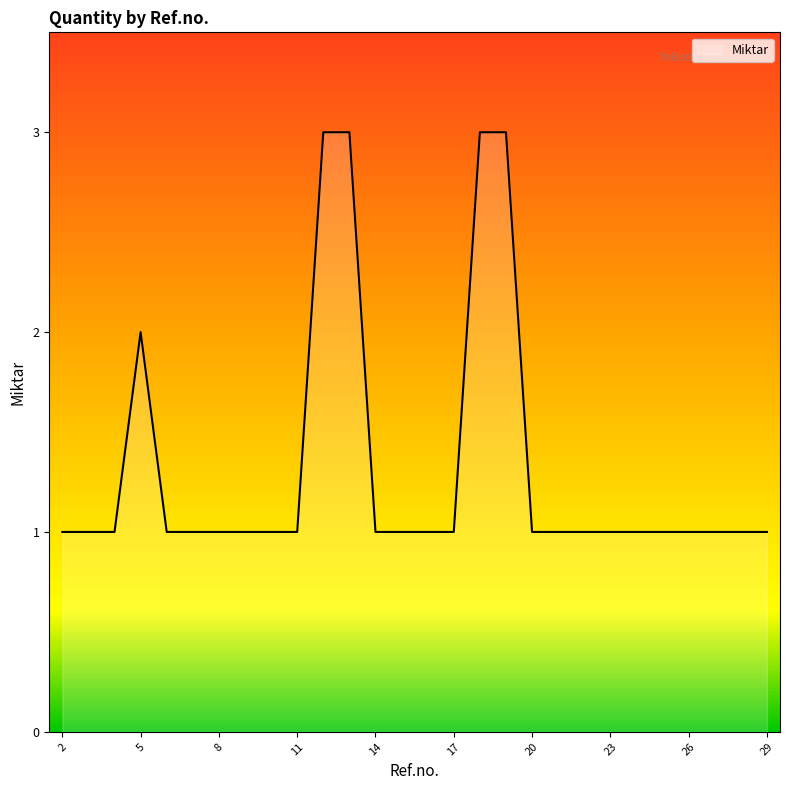

What is the greatest value displayed?

3